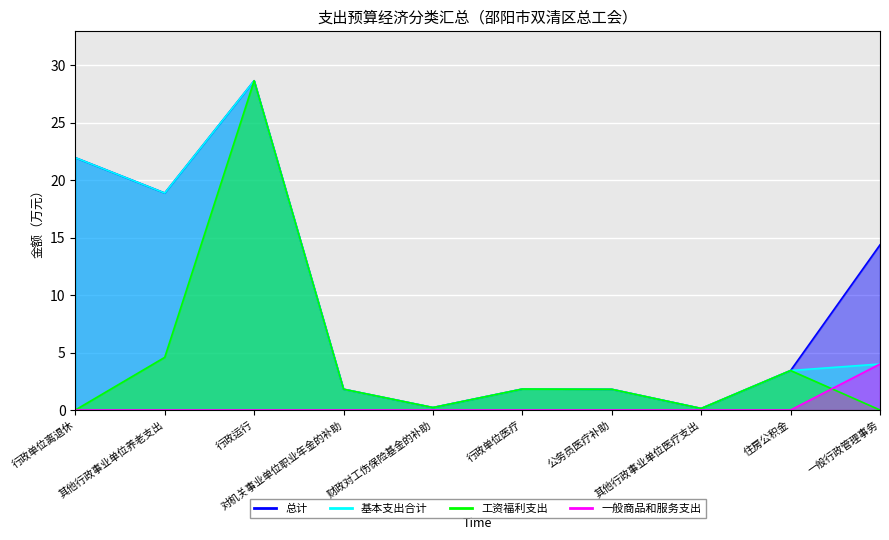

What is the label of the 7th point from the left?

公务员医疗补助